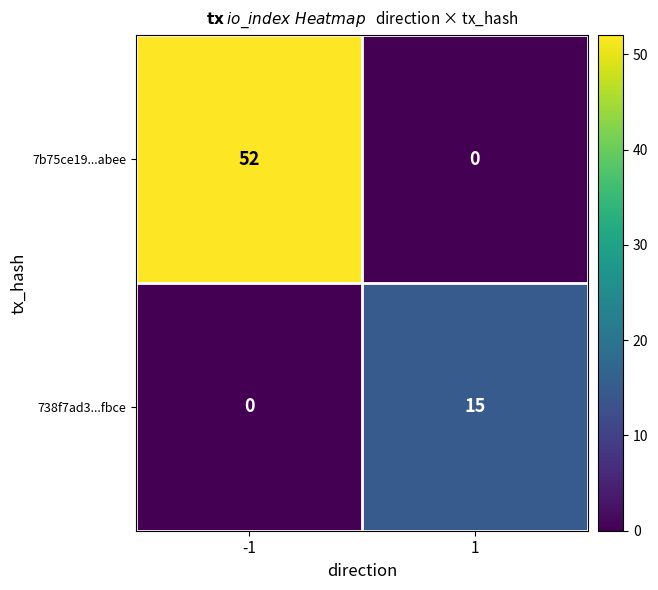

What is the average value of the 7b75ce19...abee series?

26